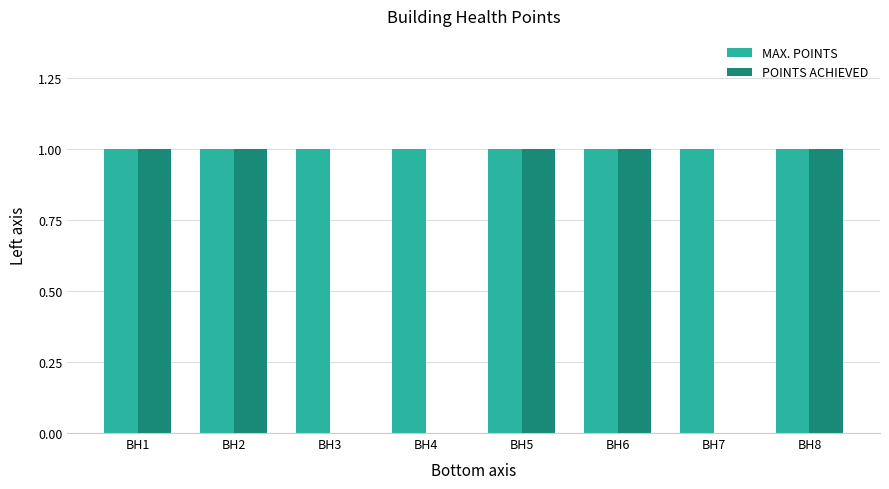

What is the sum of all MAX. POINTS values?

8